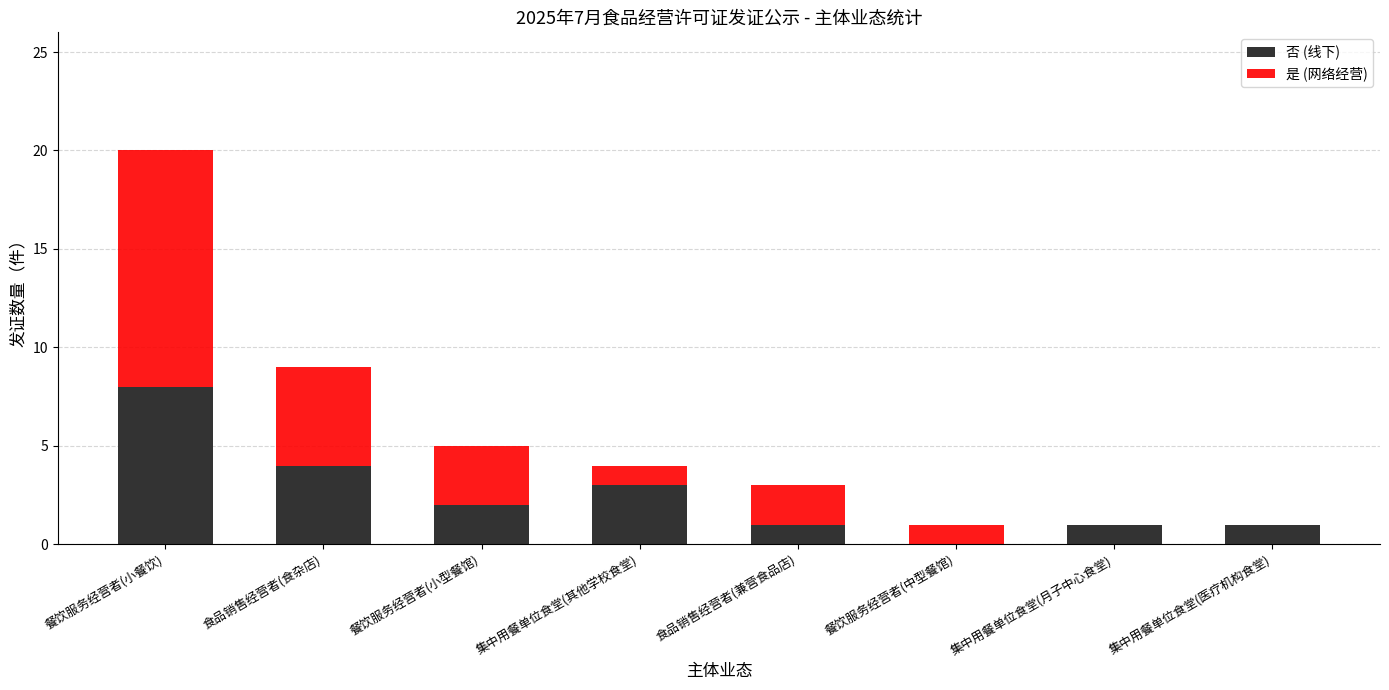

At which category is the sum across all series the highest?

餐饮服务经营者(小餐饮)